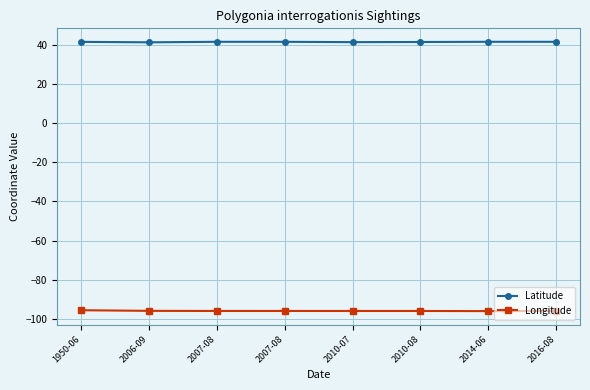

Does the chart have visible grid lines?

Yes